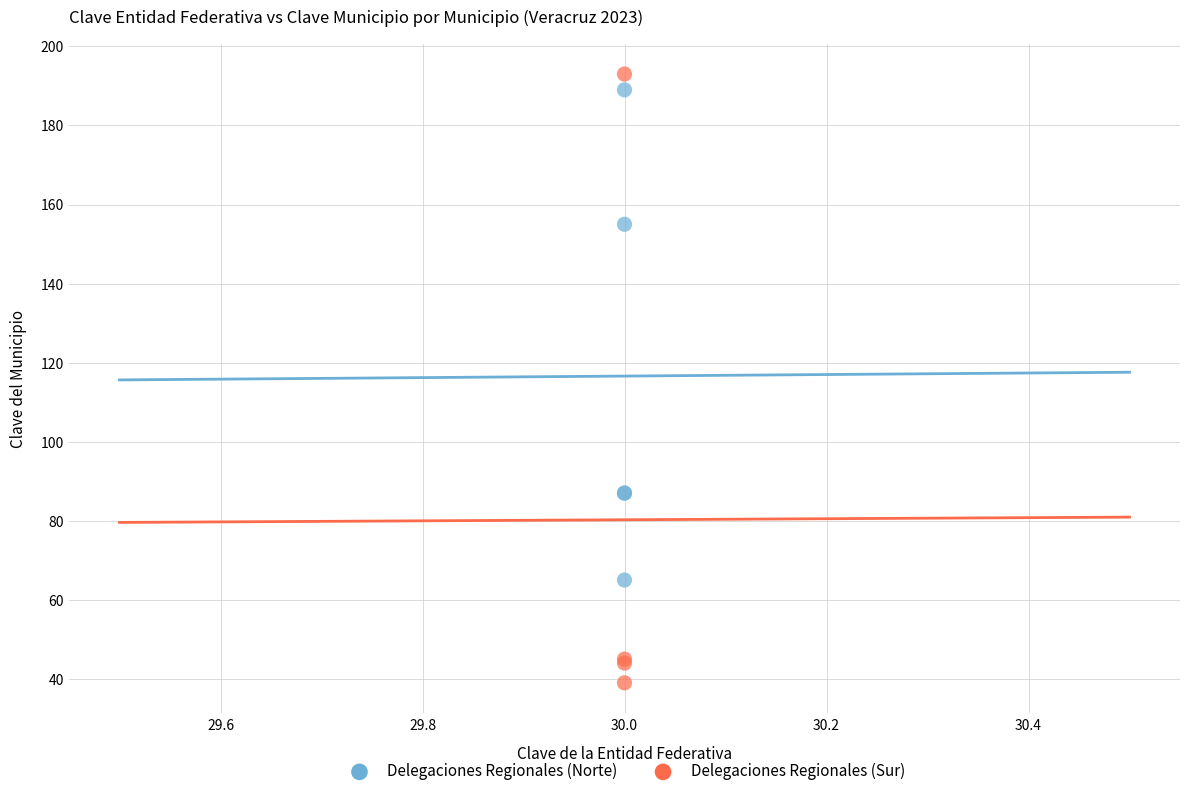

Which series contains the lowest Y value?

Delegaciones Regionales (Sur)